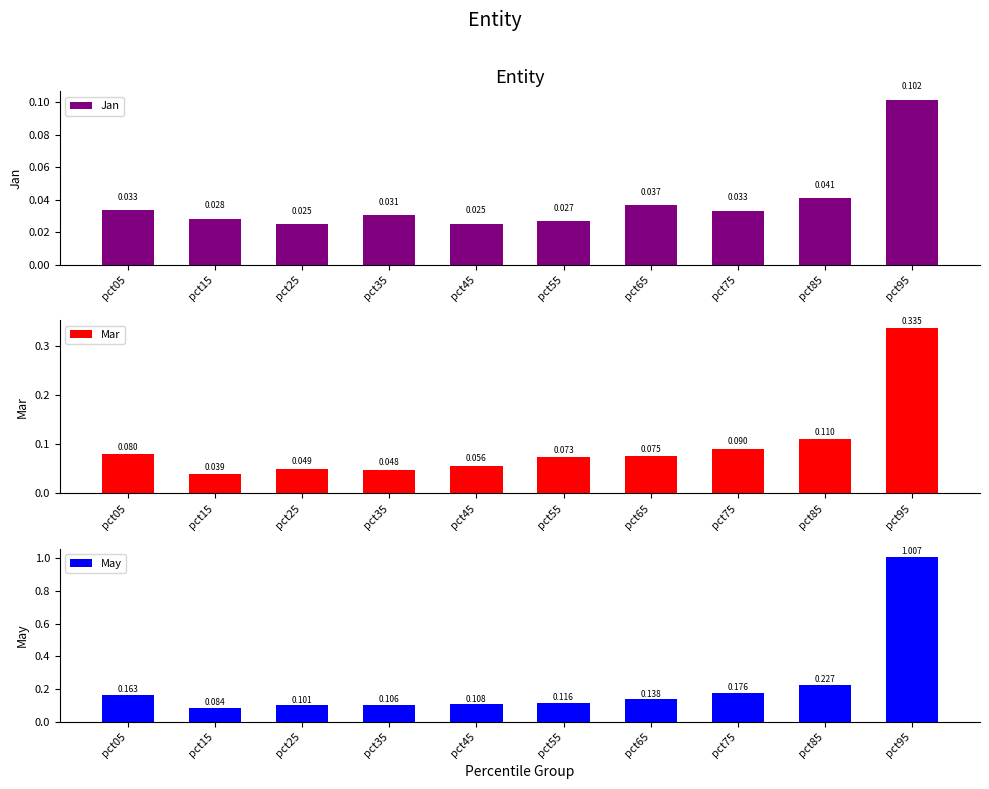

What is the difference between the highest and lowest values at pct95?

0.9